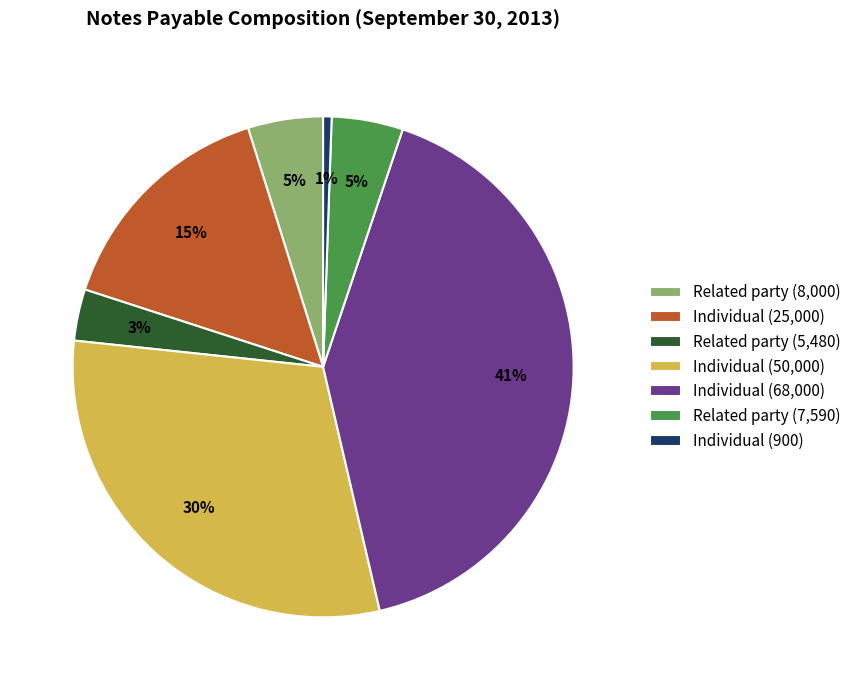

To the nearest percent, what is the difference between the Individual (25,000) and Related party (5,480) slice percentages?

12%